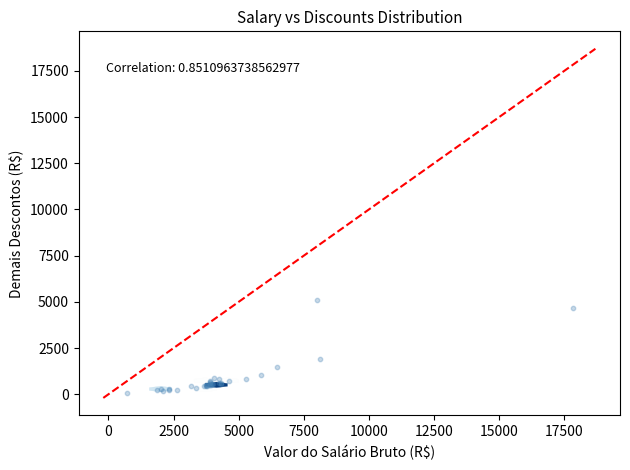

What Y value in the scatter plot is closest to 2569?

1891.0